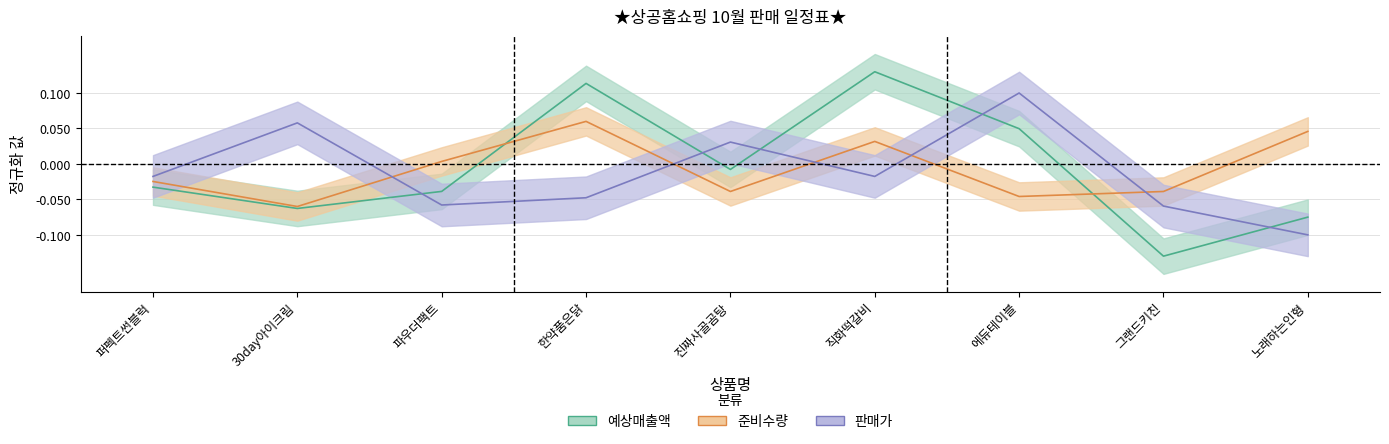

What is the label of the 4th point from the right?

직화떡갈비